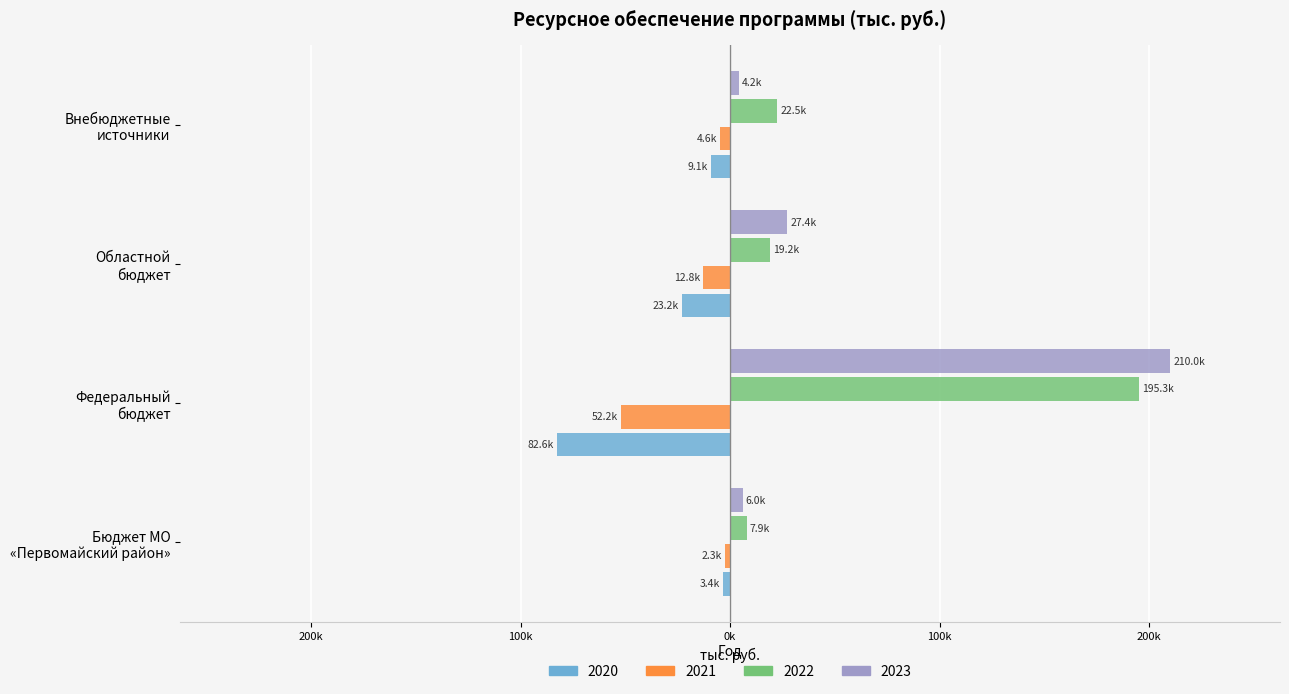

What are all the series names shown in the legend?

2020, 2021, 2022, 2023